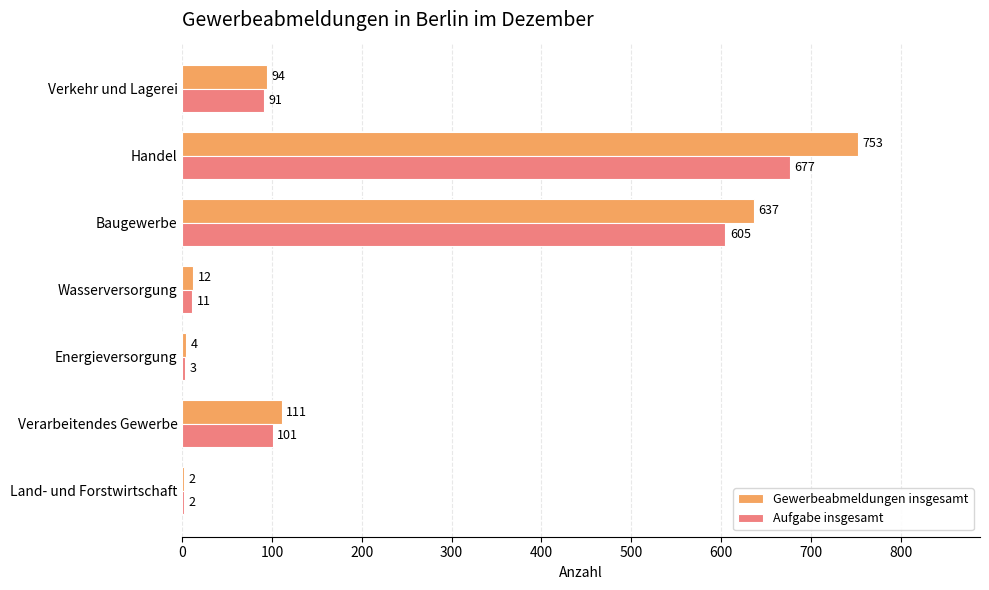

What is the highest value of the Aufgabe insgesamt series?

677